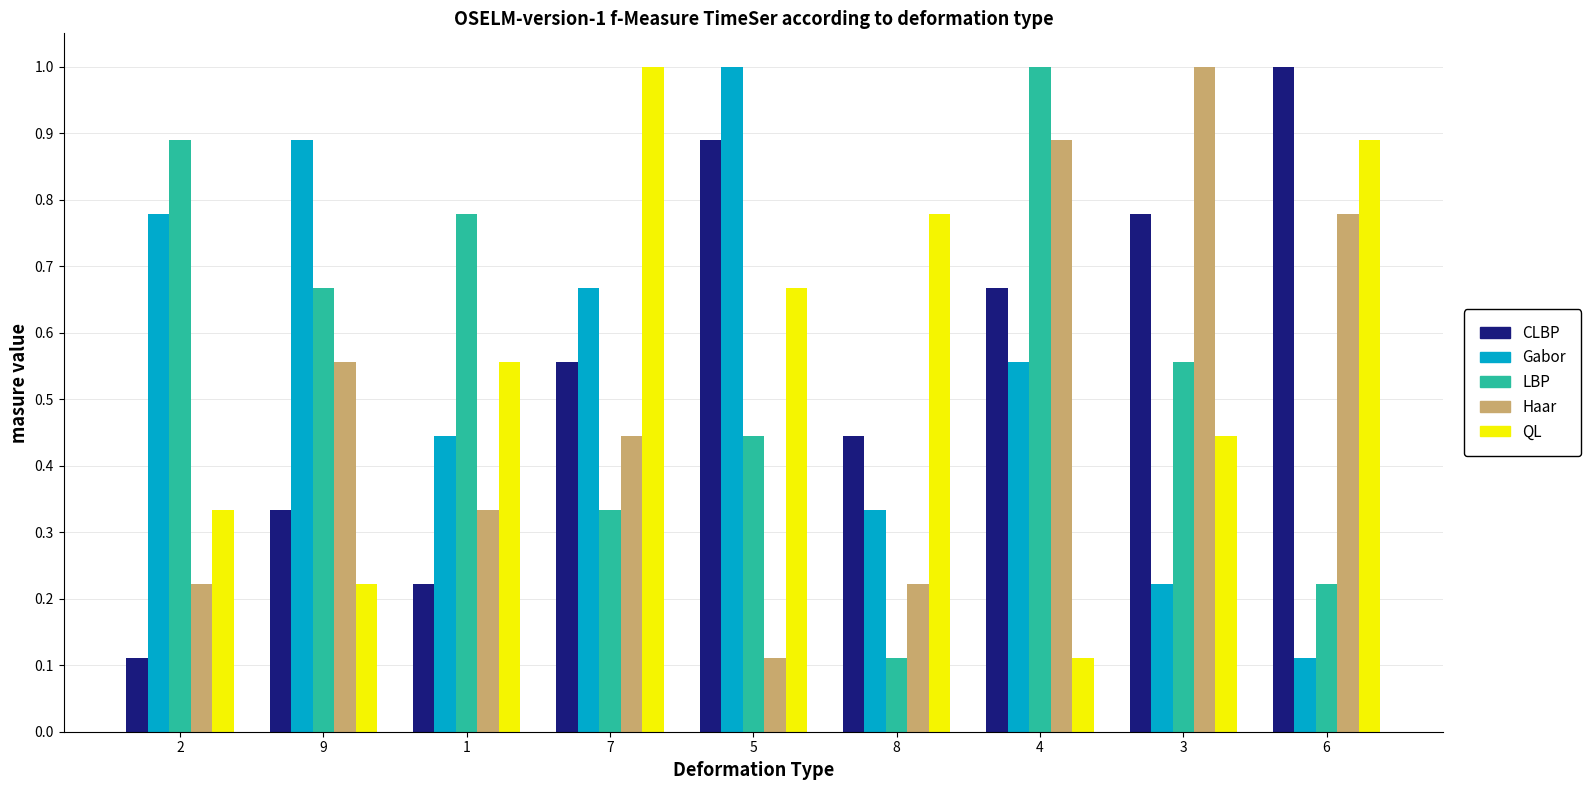

What is the greatest value displayed?

1.0